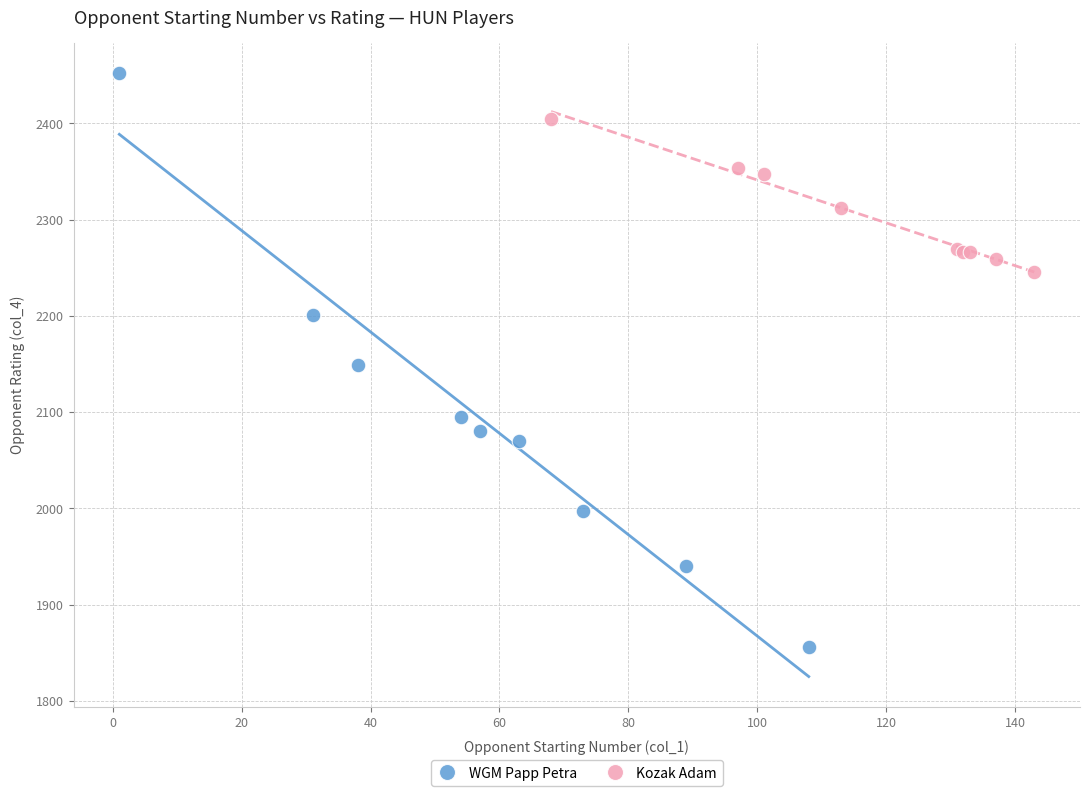

What are all the series names shown in the legend?

WGM Papp Petra, Kozak Adam